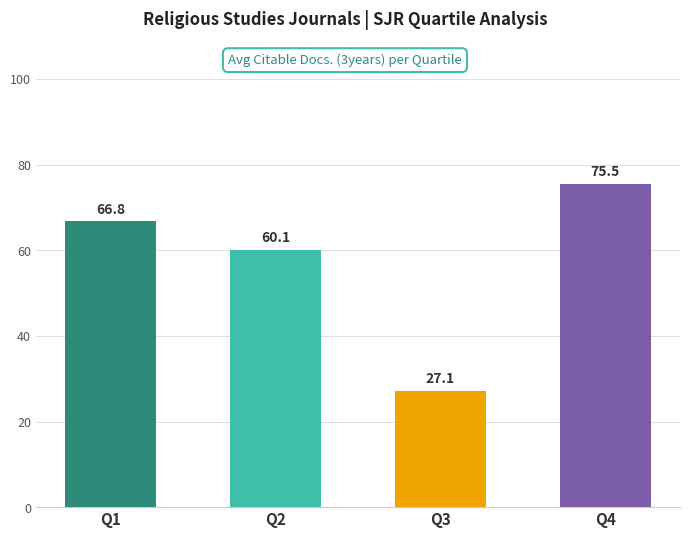

How many categories are shown in the chart?

4